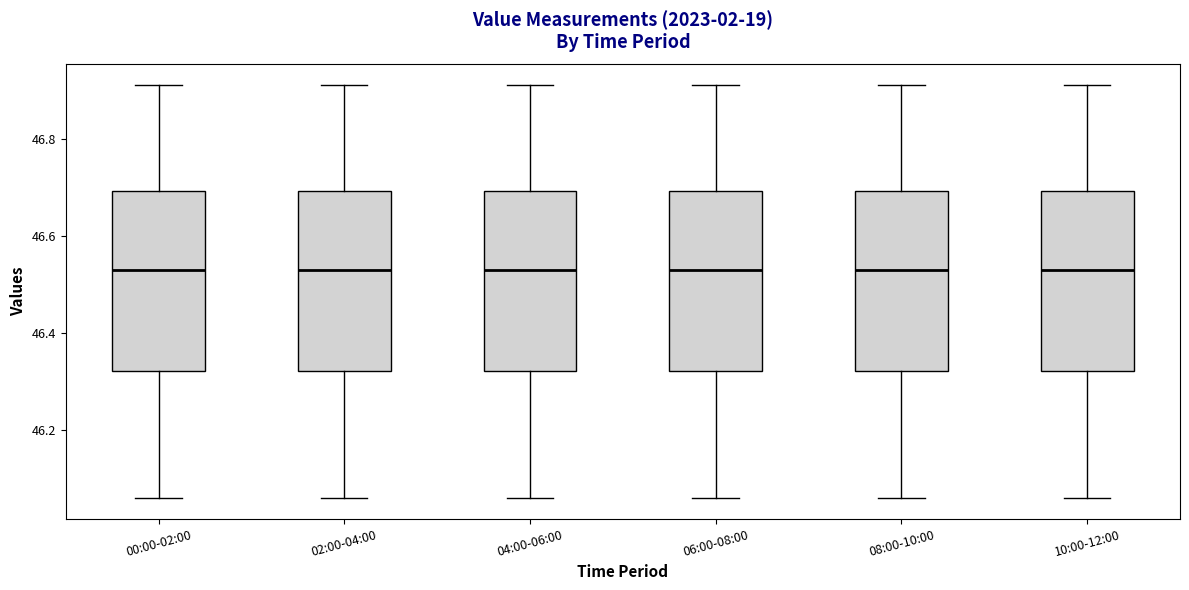

Where does the upper whisker of the box for 04:00-06:00 end on the y-axis? The values are not printed on the chart, so give them approximately, as read against the axis.

46.92